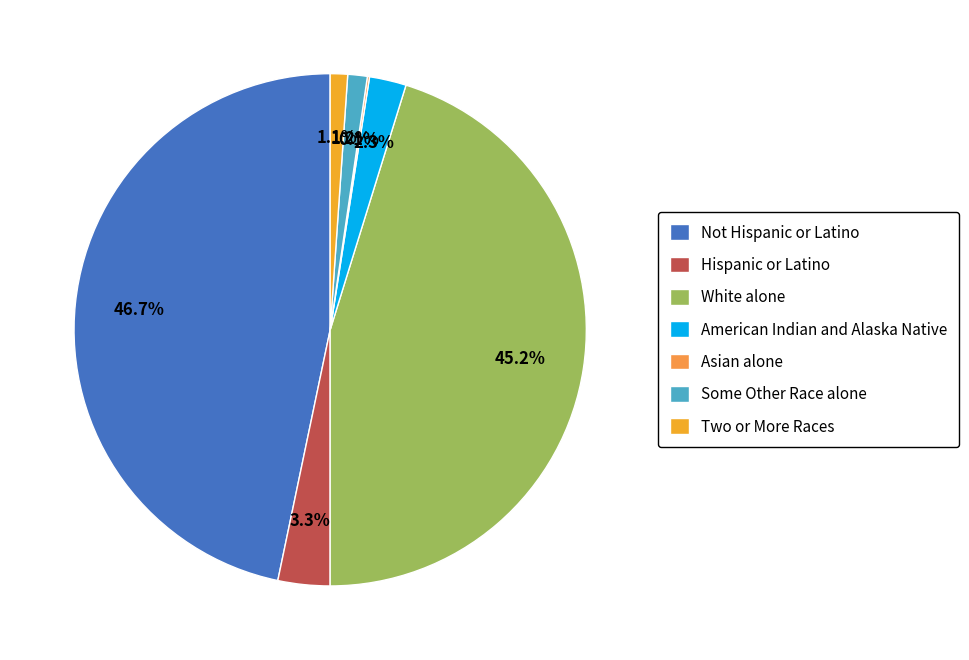

To the nearest percent, what is the average slice percentage?

14%